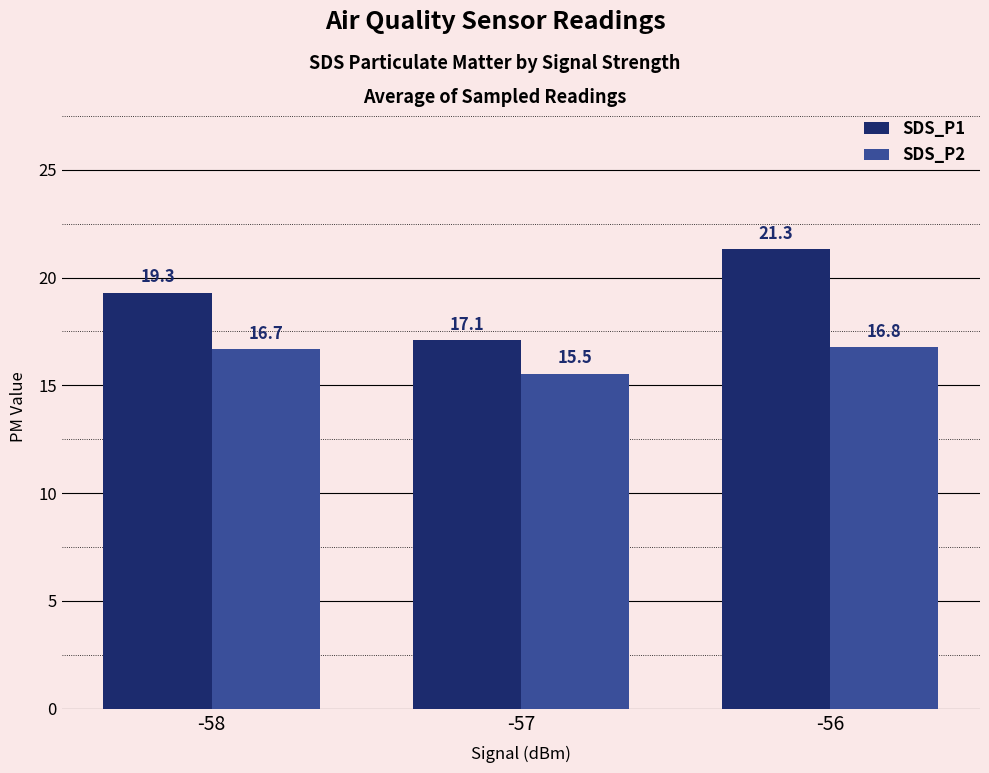

Which category has the lowest value in the SDS_P2 series?

-57